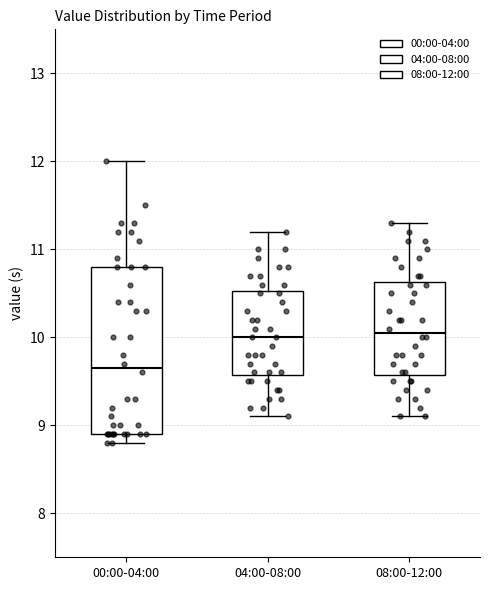

Which box has the lowest median line?

00:00-04:00